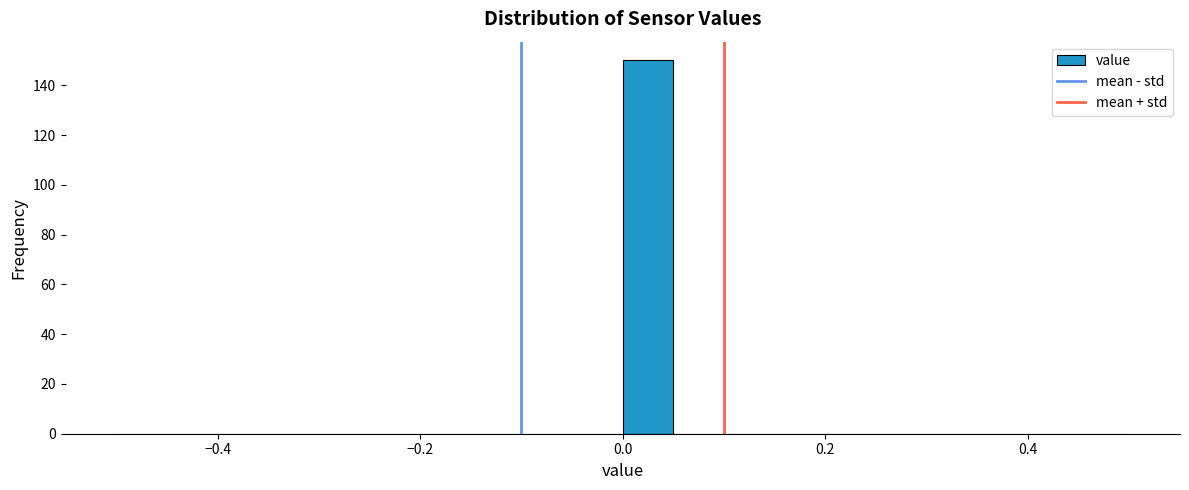

Read against the x-axis, roughly where is the centre of the tallest bar?

0.02